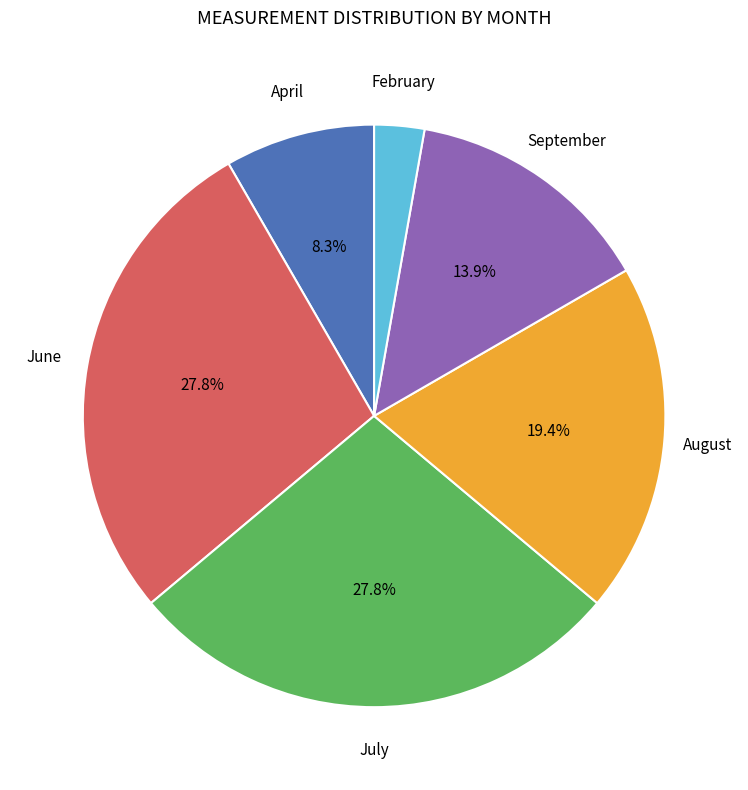

Is there a majority slice in this chart?

No